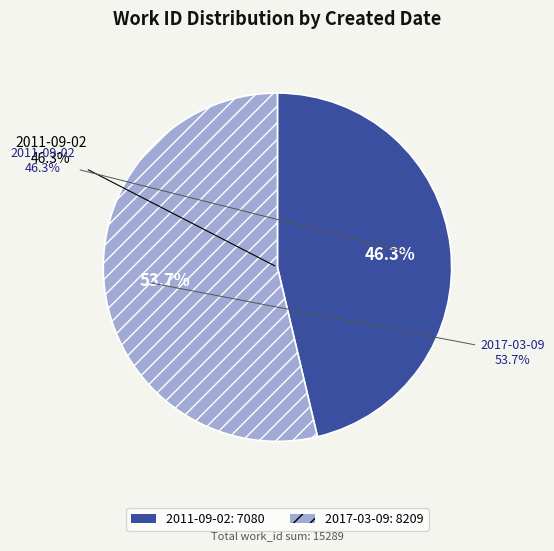

Is the sum of 2017-03-09 and 2011-09-02 greater than half?

Yes